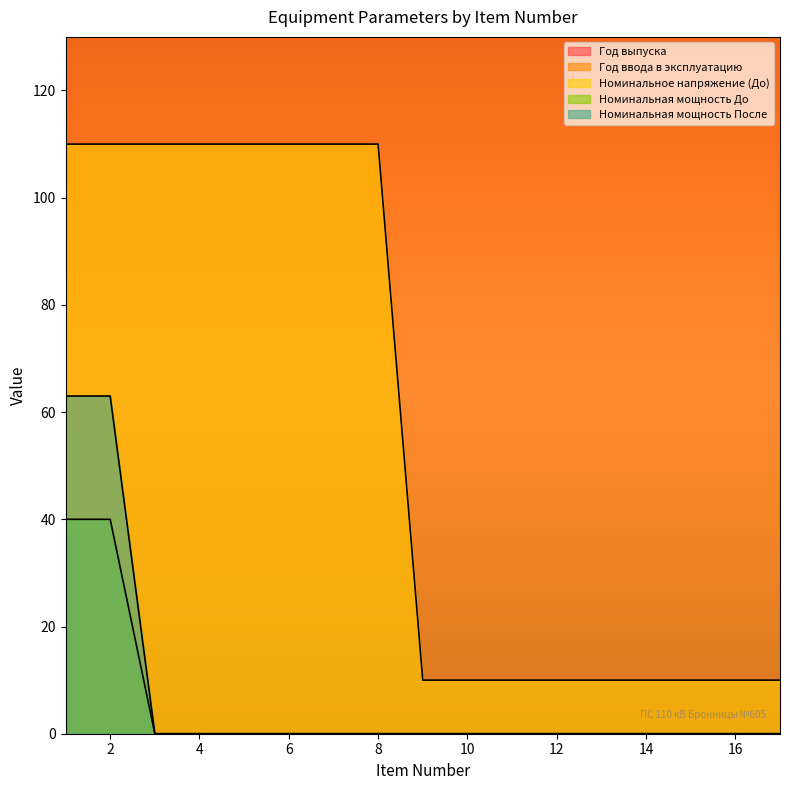

True or false: Год ввода в эксплуатацию has more than 2 interior local peaks.

False